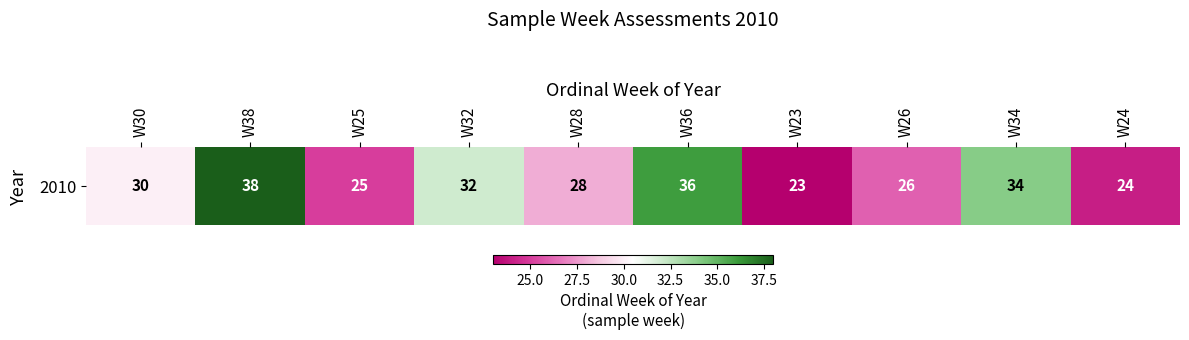

The chart shows a value of 30 at W30. True or false?

True